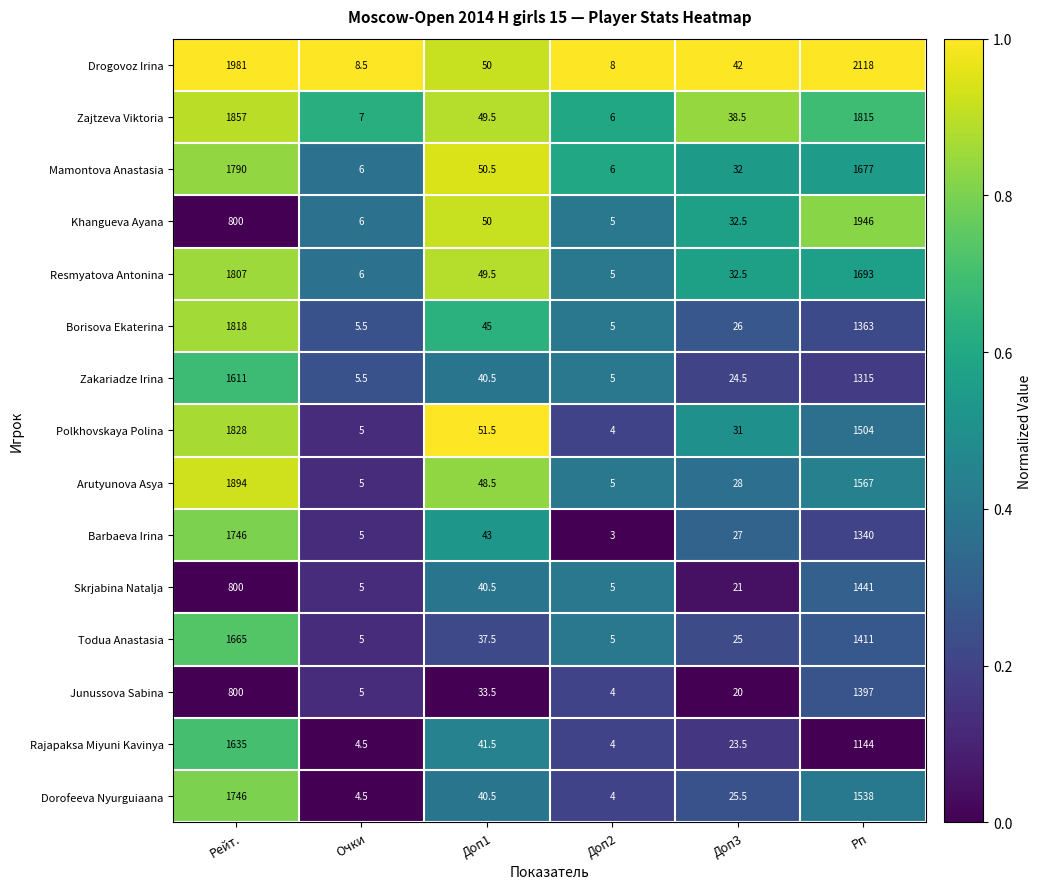

Which series has the largest total across all categories?

Drogovoz Irina